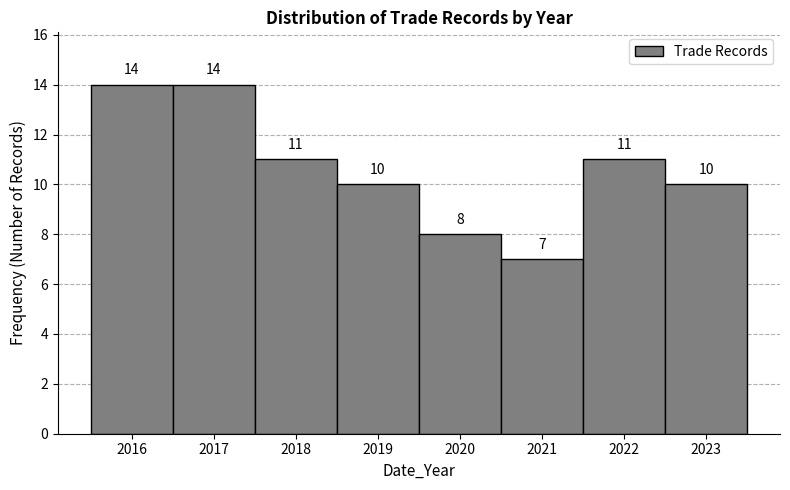

Reading left to right, extract all data points from this chart.

2016=14	2017=14	2018=11	2019=10	2020=8	2021=7	2022=11	2023=10